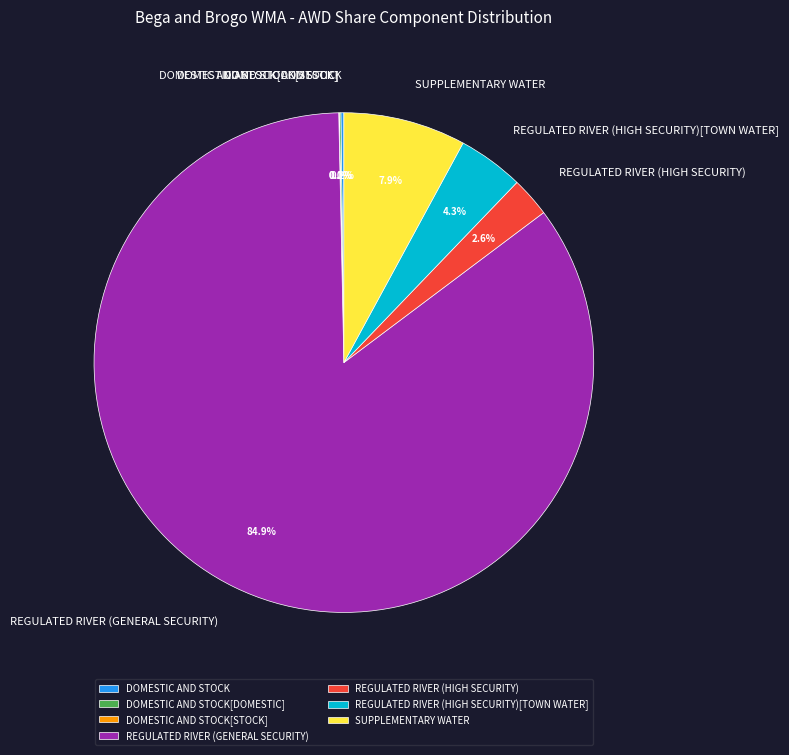

Does any single category account for the majority?

Yes